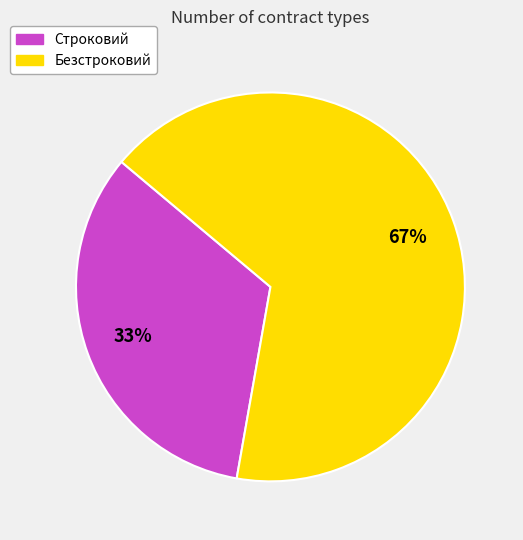

What is the ratio of the value at Безстроковий to the value at Строковий?

2.0